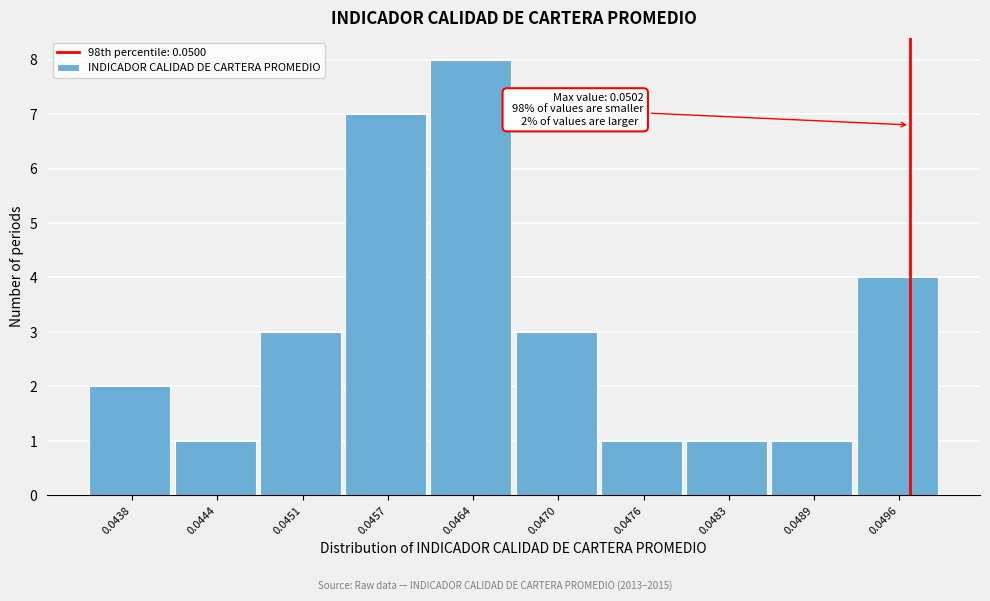

Reading left to right, what are all the values shown in this chart?

0.0438=2	0.0444=1	0.0451=3	0.0457=7	0.0464=8	0.0470=3	0.0476=1	0.0483=1	0.0489=1	0.0496=4